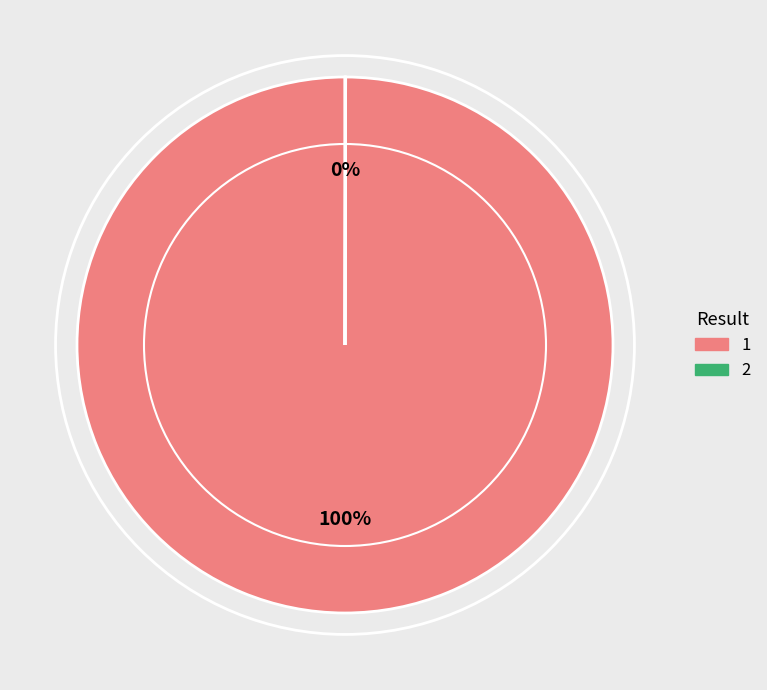

Is it true that 1 is 100% of the pie?

True